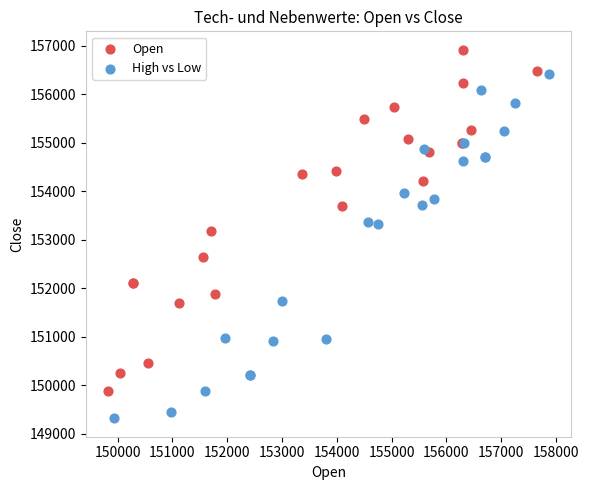

What are all the series names shown in the legend?

Open, High vs Low